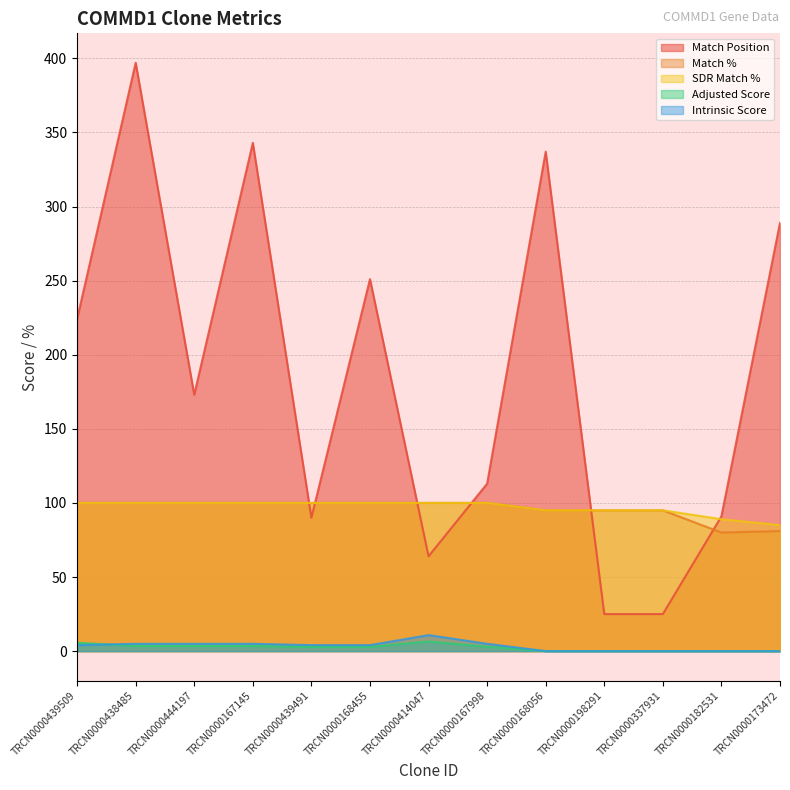

Does the chart have visible grid lines?

Yes